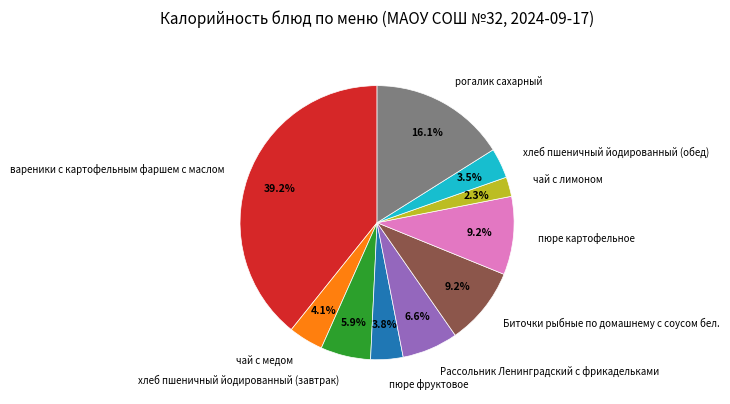

What is the largest slice in the pie chart?

вареники с картофельным фаршем с маслом